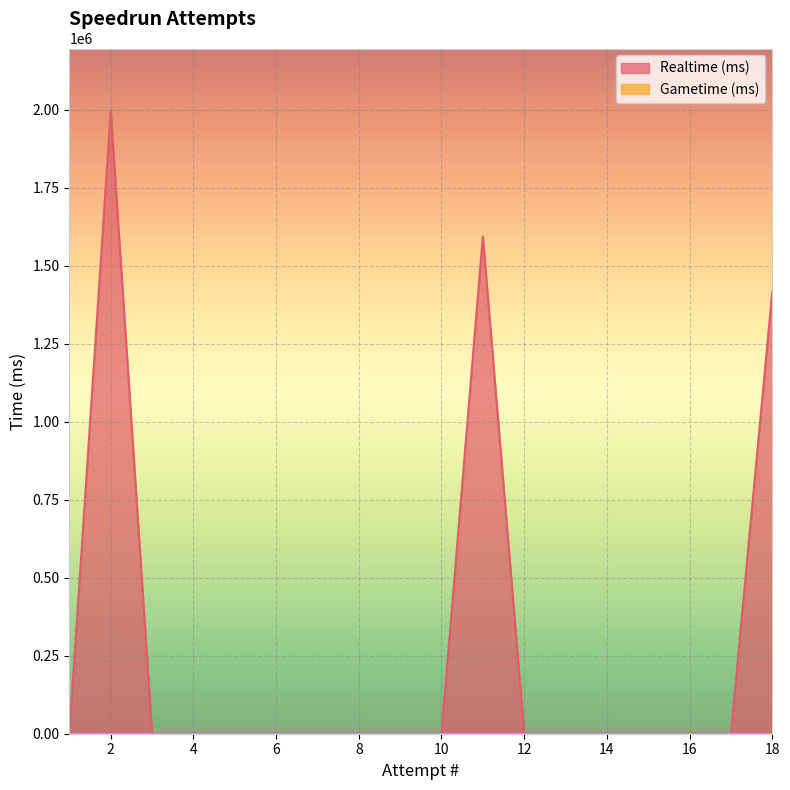

In Realtime (ms), how many points are higher than both neighbors (excluding endpoints)?

2